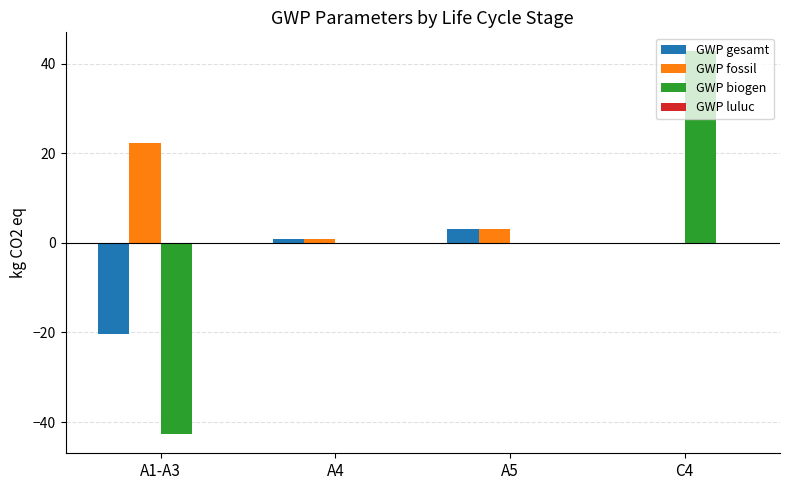

How many values in the GWP fossil series exceed 3?

2